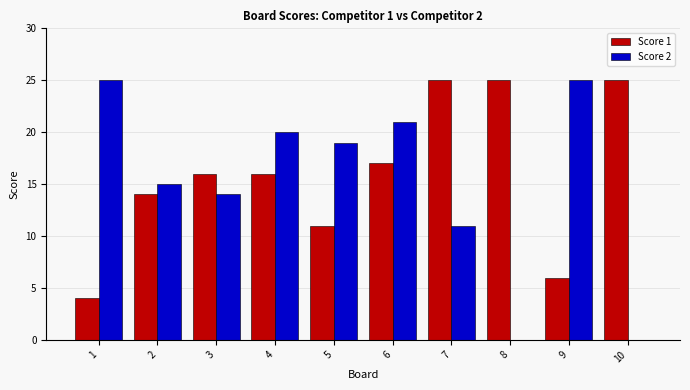

Which series changed the most between 9 and 10?

Score 2